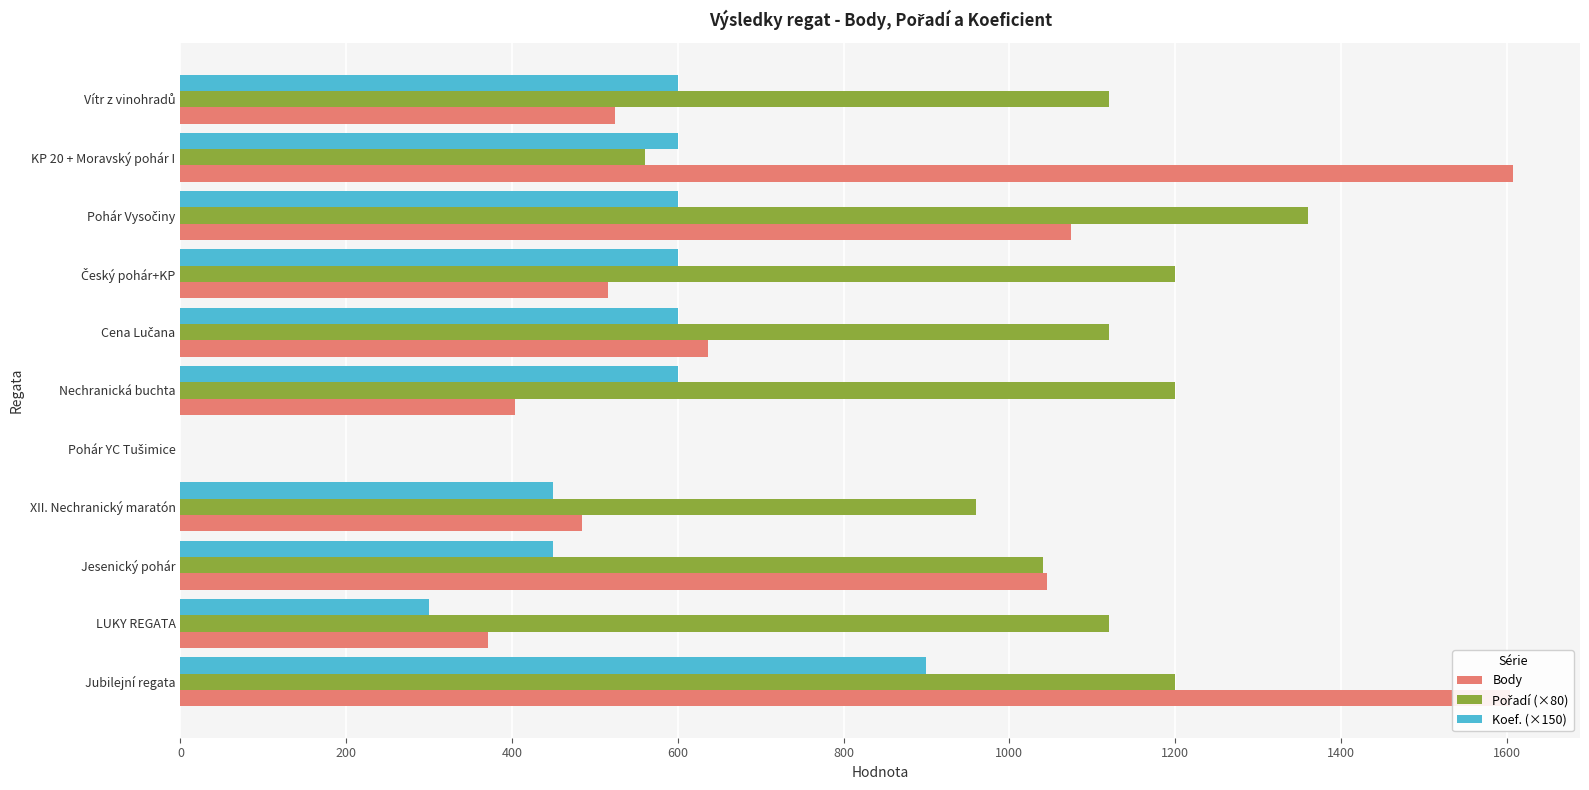

At which category is the sum across all series the highest?

Jubilejní regata